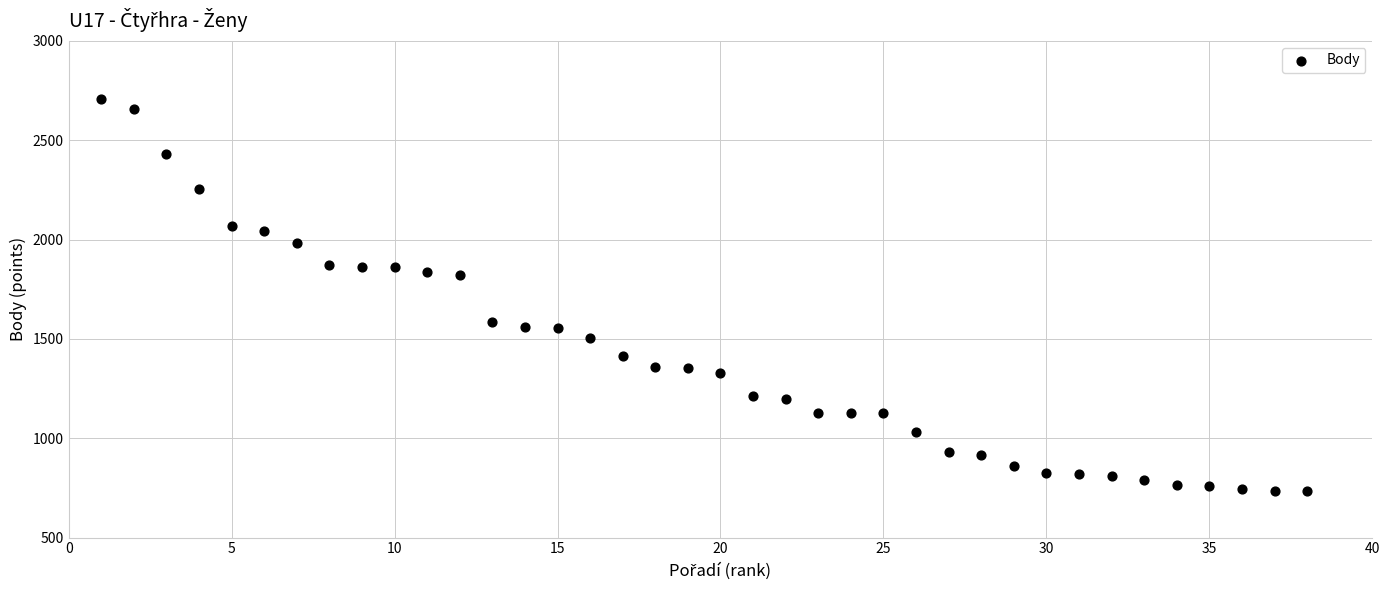

What is the range of X values (max minus min)?

37